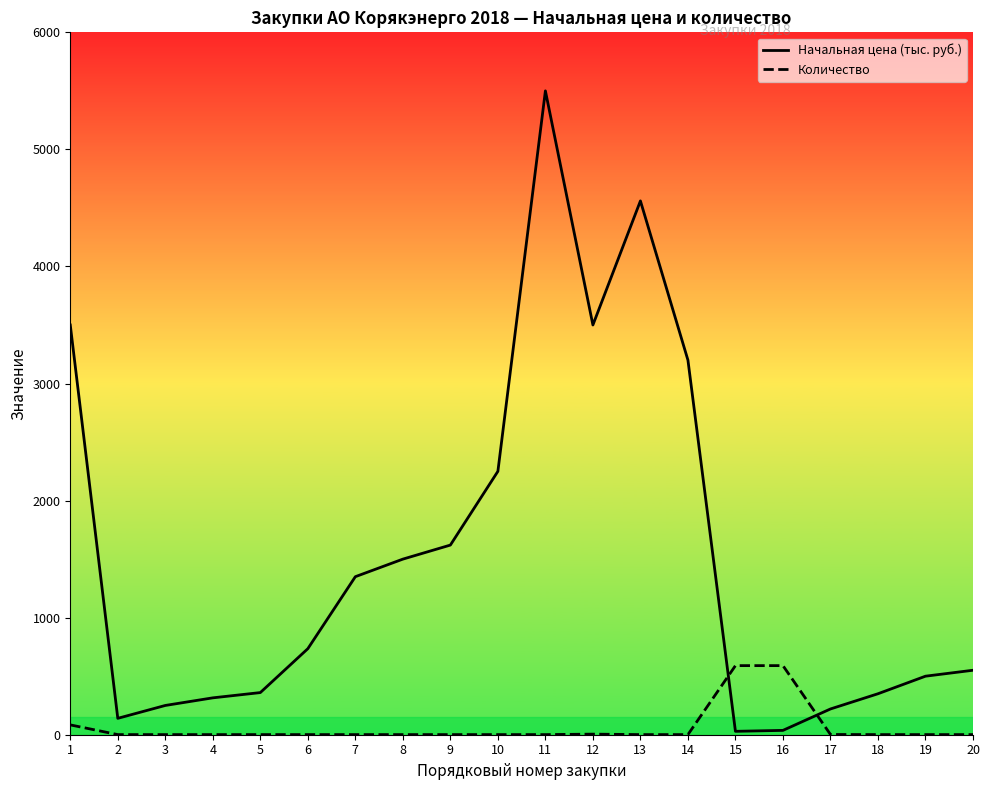

Rank the series by their maximum value, from lowest to highest.

Количество, Начальная цена (тыс. руб.)